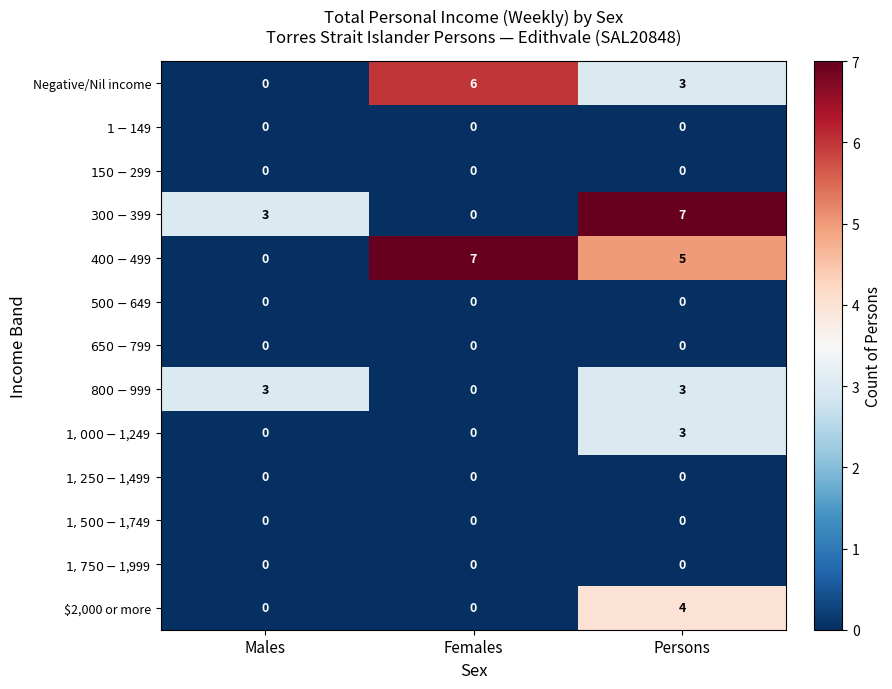

The $2,000 or more series shows 0 at Females. True or false?

True